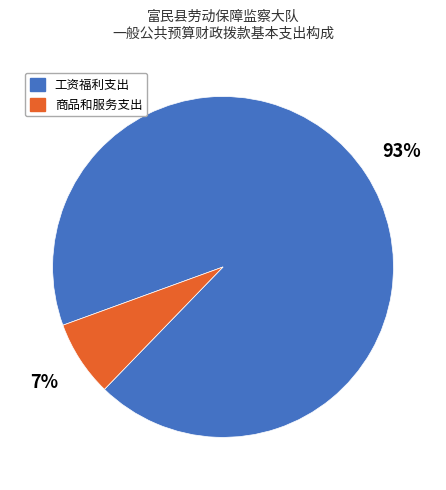

To the nearest percent, what is the difference between the largest and smallest slice percentages?

86%